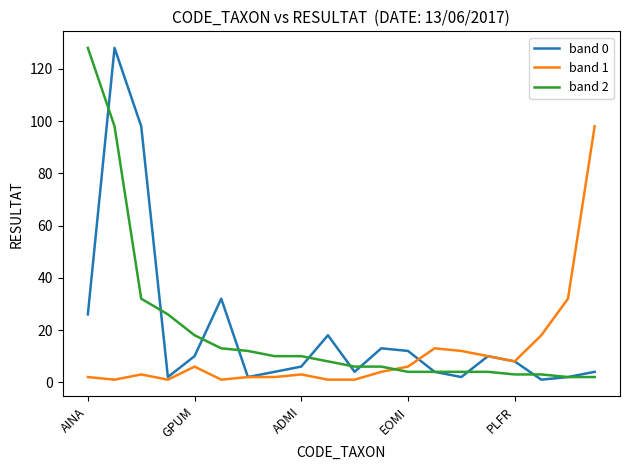

How many distinct data groups are displayed?

3